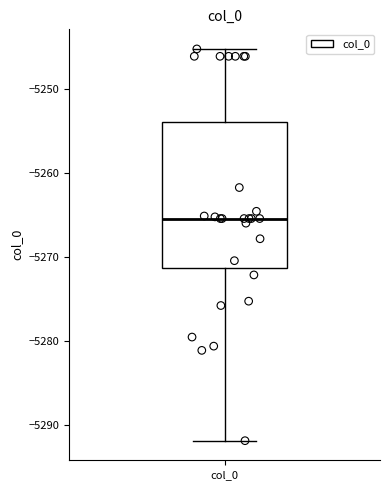

Where is the lower edge of the box for col_0 on the y-axis? The values are not printed on the chart, so give them approximately, as read against the axis.

-5271